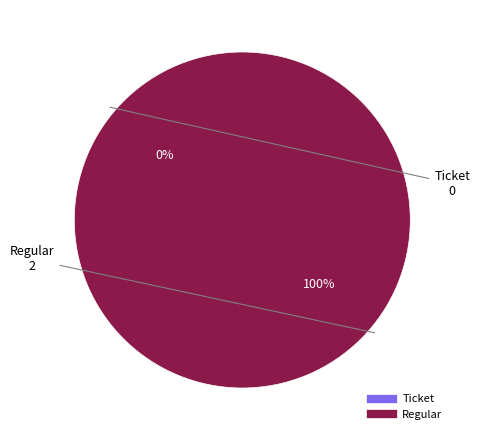

How many segments does this pie chart have?

2